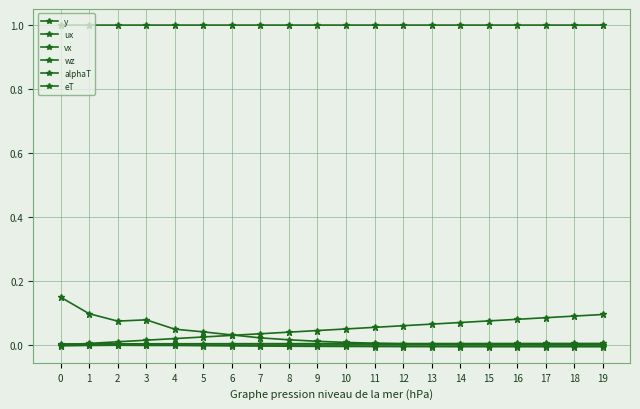

True or false: eT has more than 1 points higher than both neighbors.

True